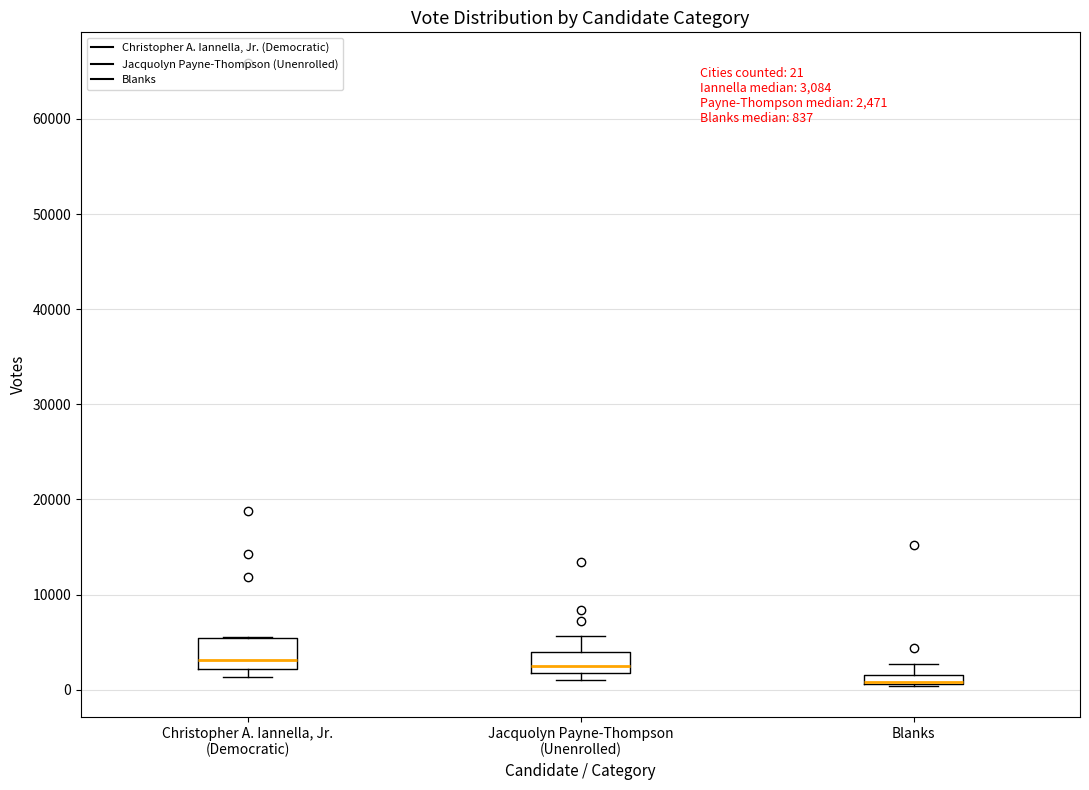

Comparing the boxes themselves (not the whiskers), which one is the tallest?

Christopher A. Iannella, Jr. (Democratic)